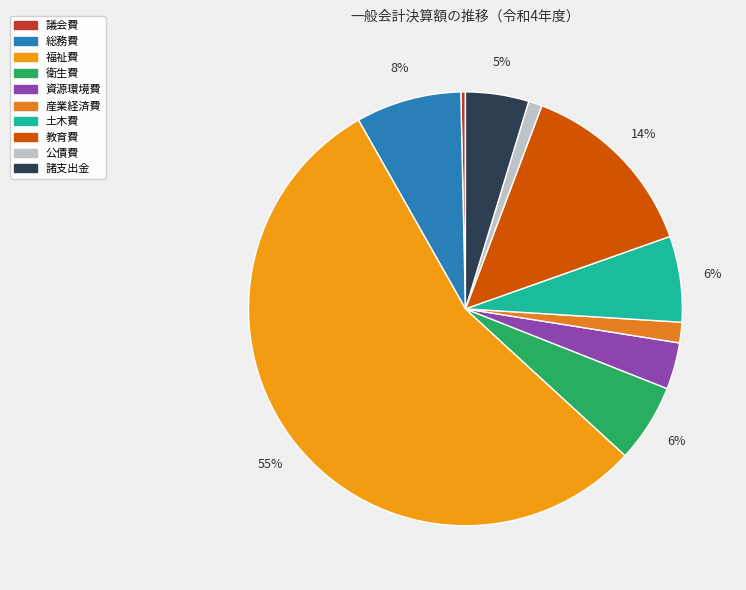

How many slices are in this pie chart?

10